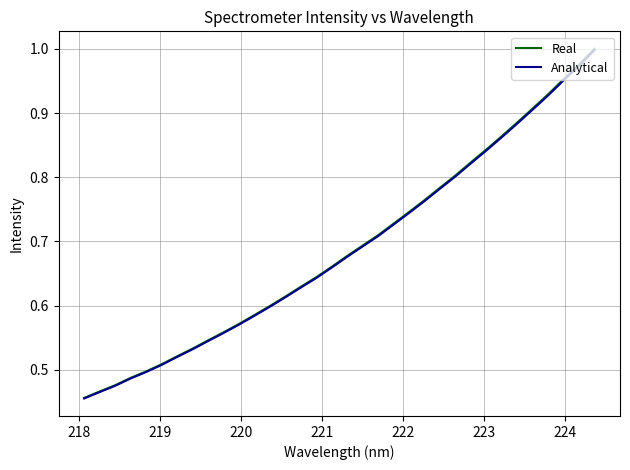

Which series has the largest range (max minus min)?

Real